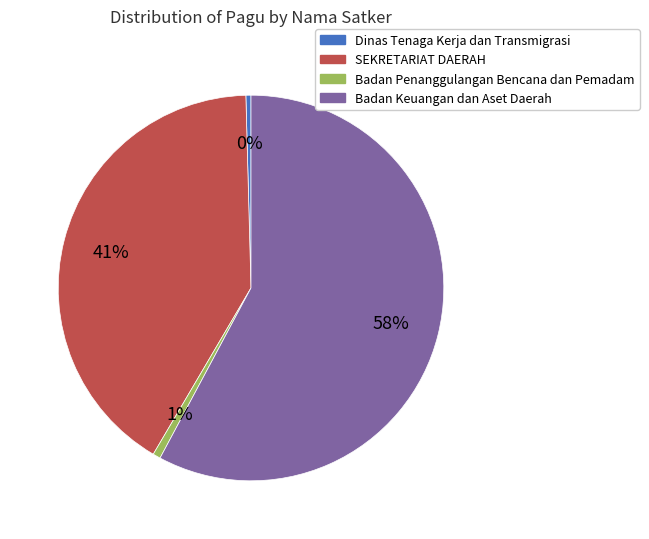

Is there a majority slice in this chart?

Yes